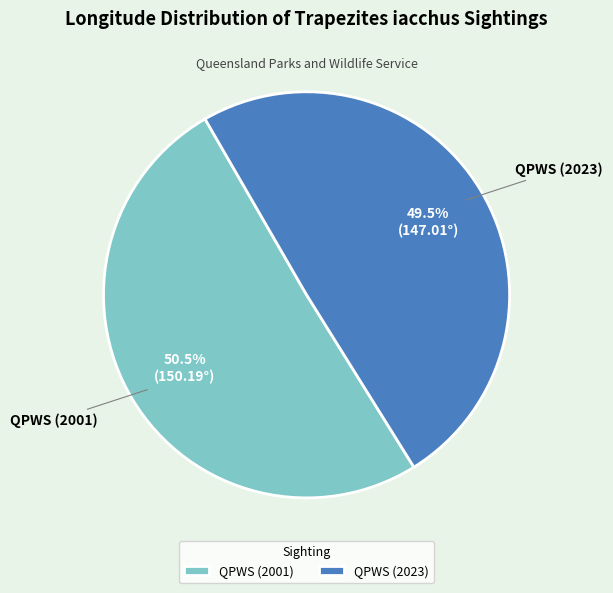

Does QPWS (2001) represent more than half of the total?

Yes